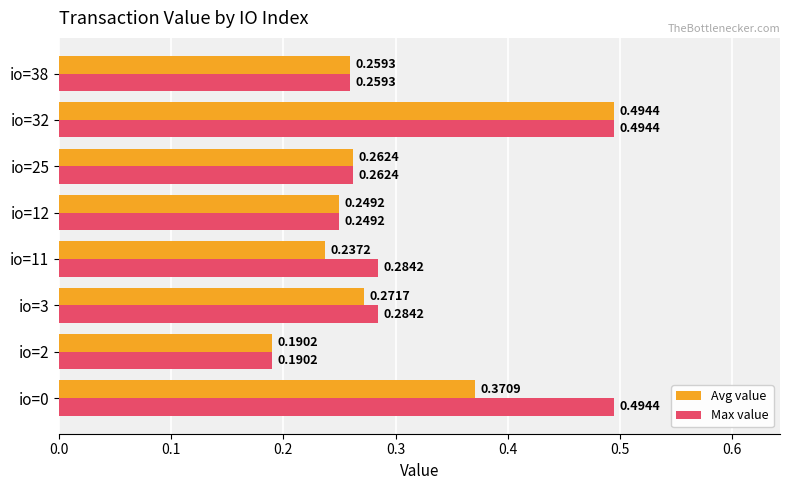

What is the sum of the Max value values at io=0 and io=32?

1.0